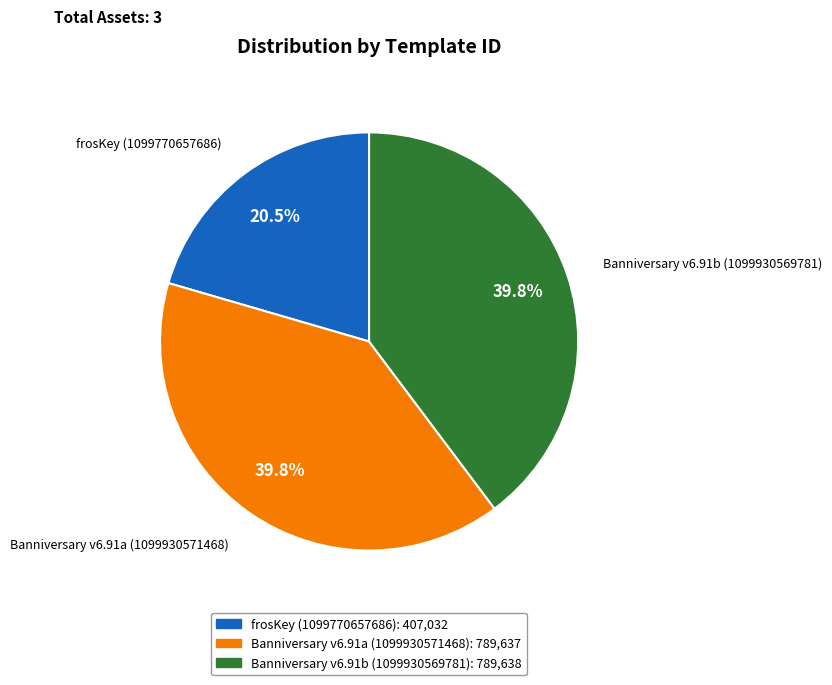

To the nearest percent, what is the average slice percentage?

33%